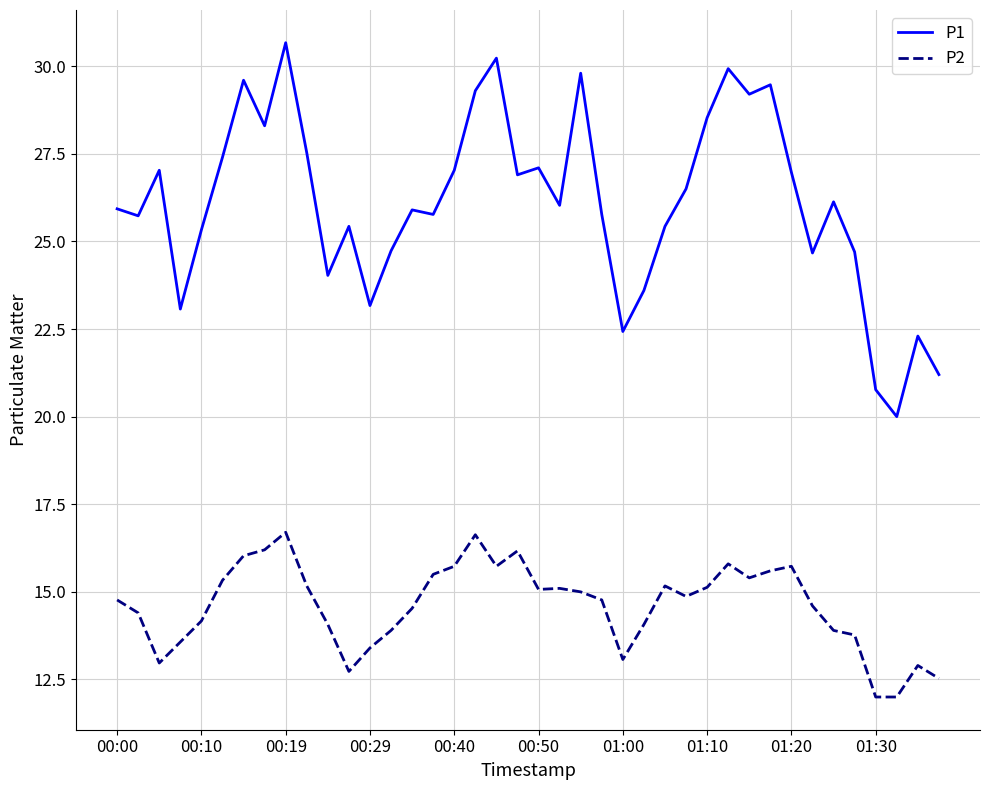

What is the maximum value shown in the chart?

30.7